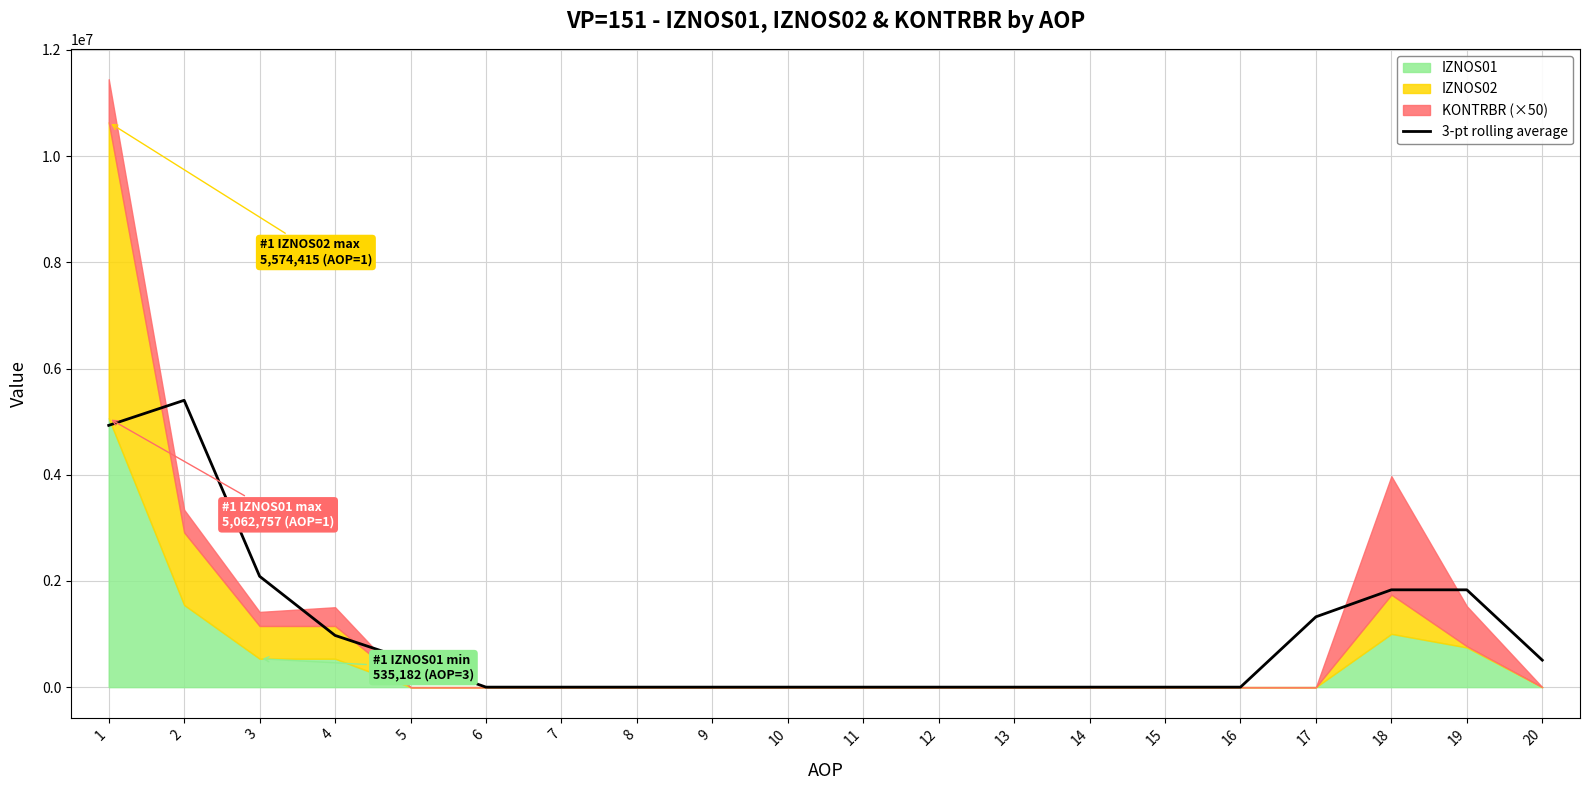

At which label is the value closest to 2700809?

3